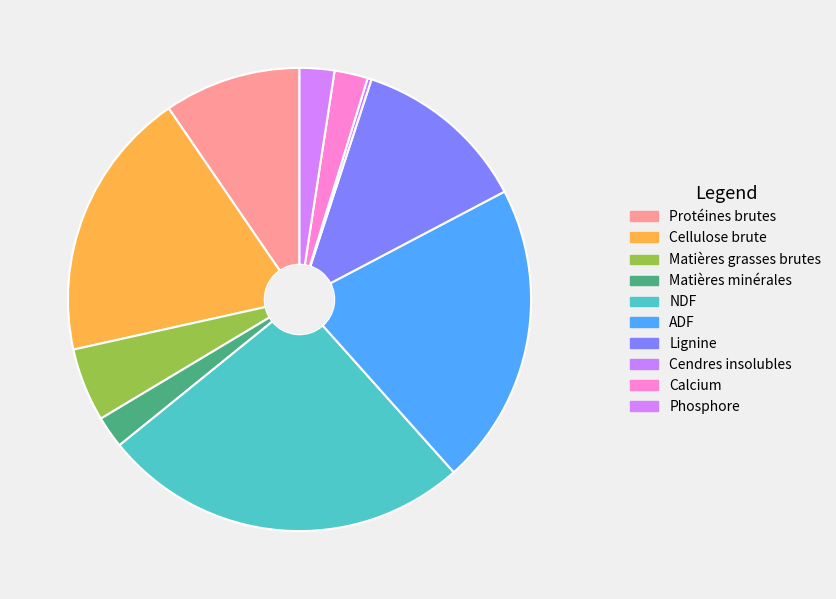

The NDF slice represents 26% of the pie. True or false?

True